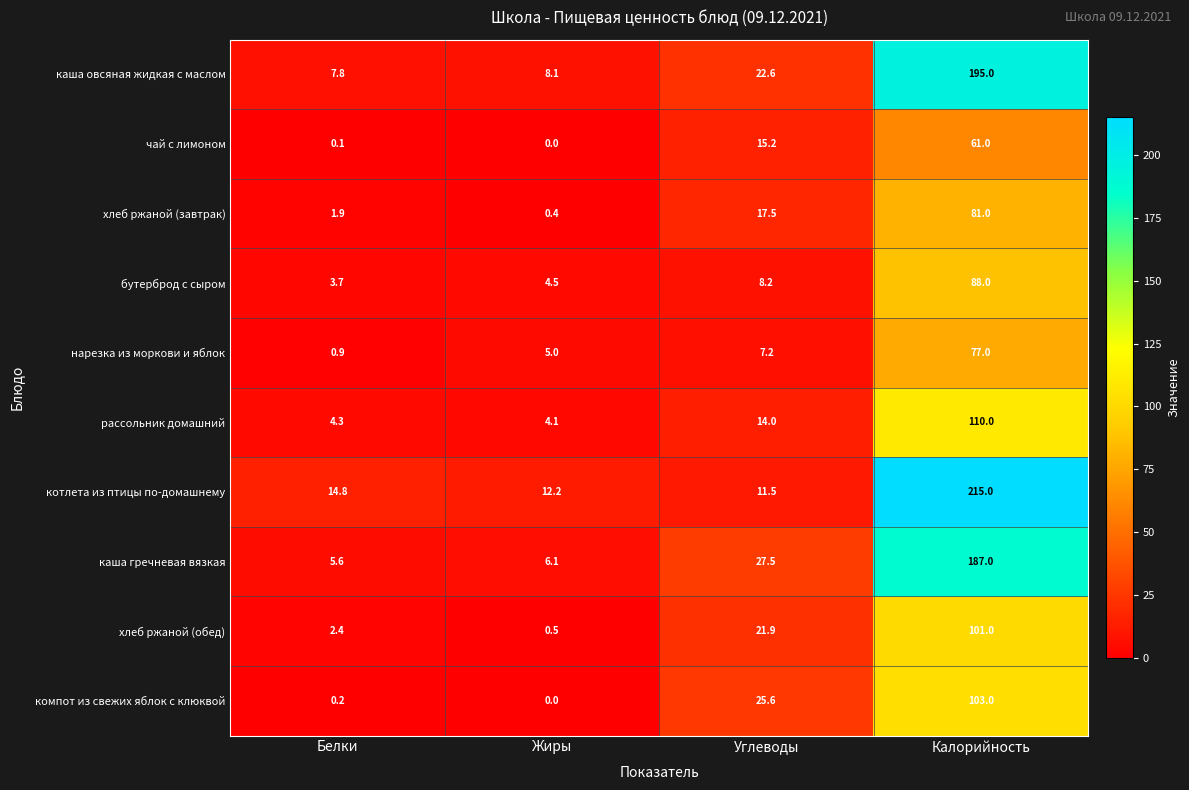

Between Белки and Калорийность, which series saw the biggest shift?

котлета из птицы по-домашнему